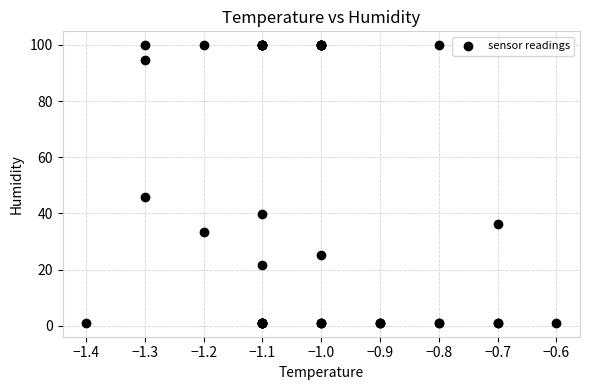

What Y value in the scatter plot is closest to 50?

45.7